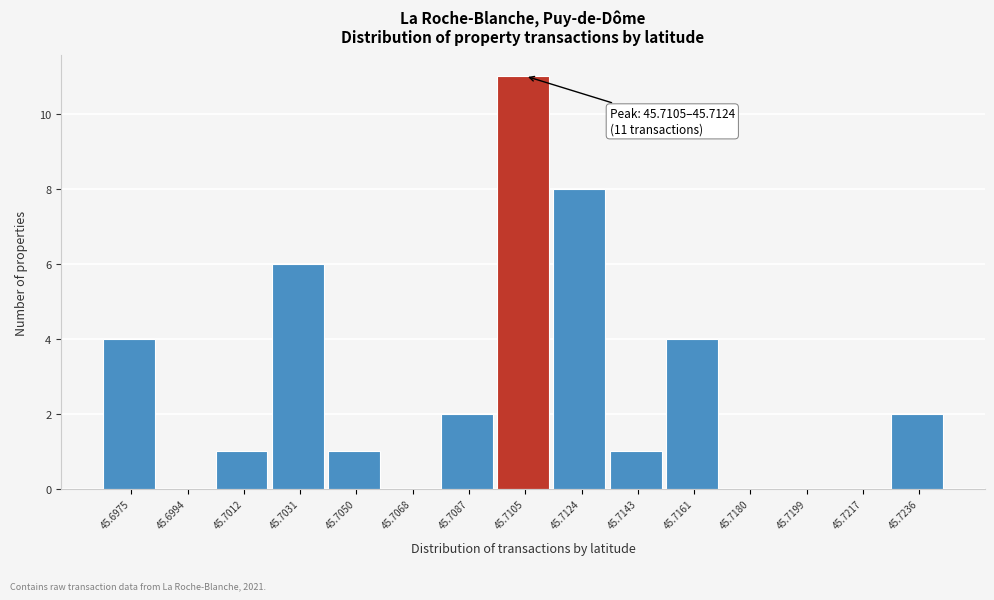

Reading left to right, what are all the values shown in this chart?

45.6975=4	45.6994=0	45.7012=1	45.7031=6	45.7050=1	45.7068=0	45.7087=2	45.7105=11	45.7124=8	45.7143=1	45.7161=4	45.7180=0	45.7199=0	45.7217=0	45.7236=2